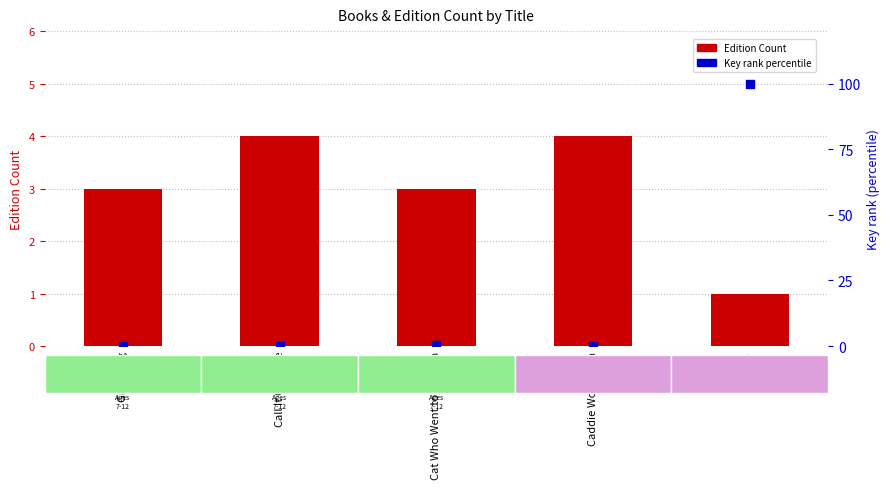

Which series has the widest spread of Y values?

Key rank (percentile)